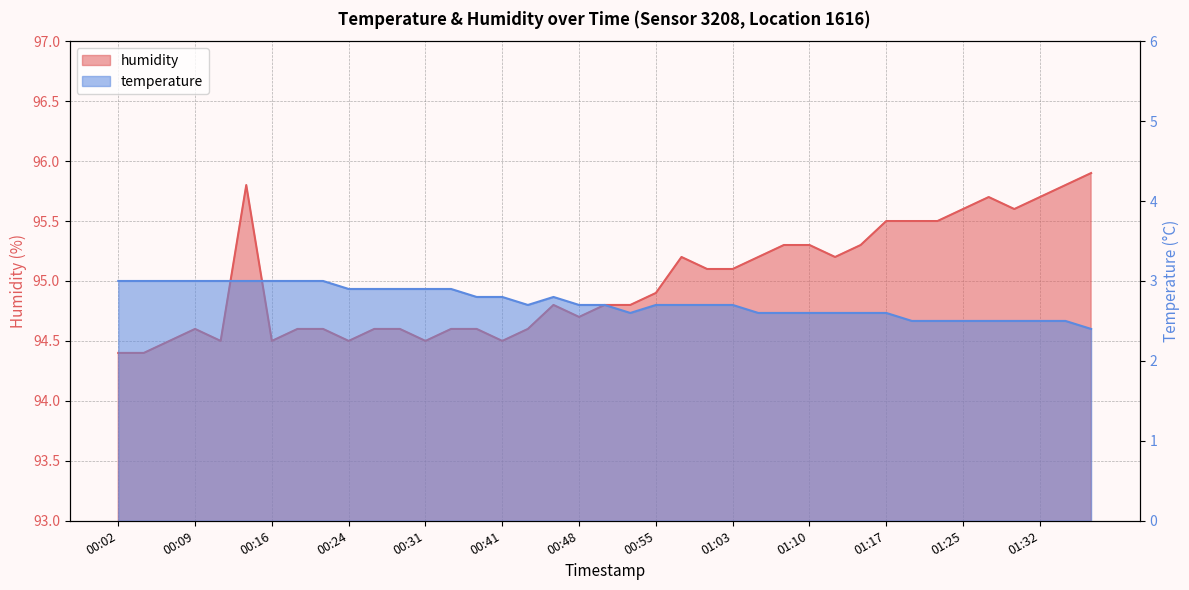

What is the total value across all series at 00:09?

97.6